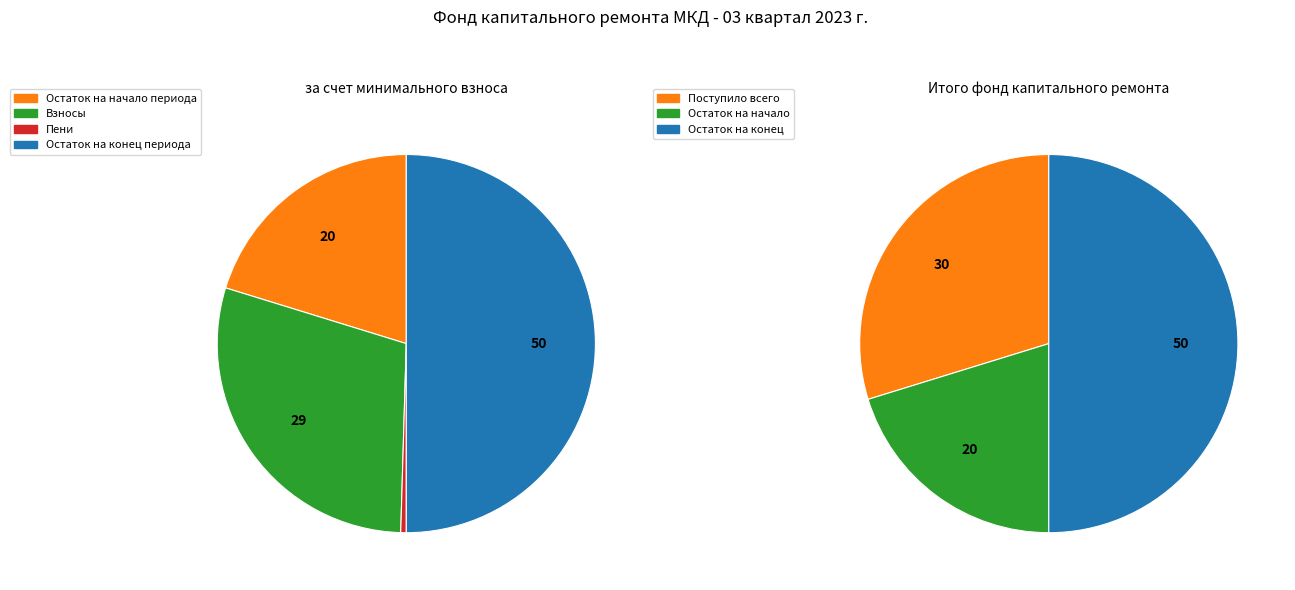

How many slices are in this pie chart?

7